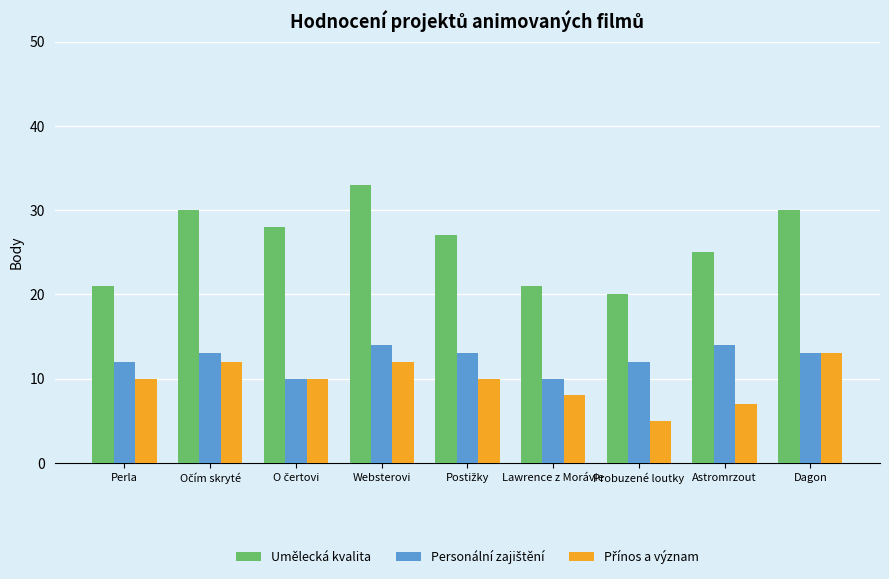

What is the difference between the maximum and minimum values in the Umělecká kvalita series?

13